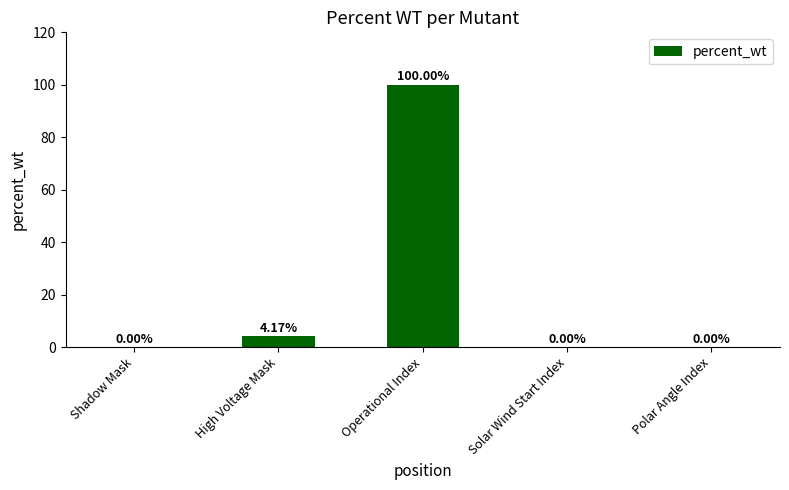

At which label is the value closest to 50?

High Voltage Mask